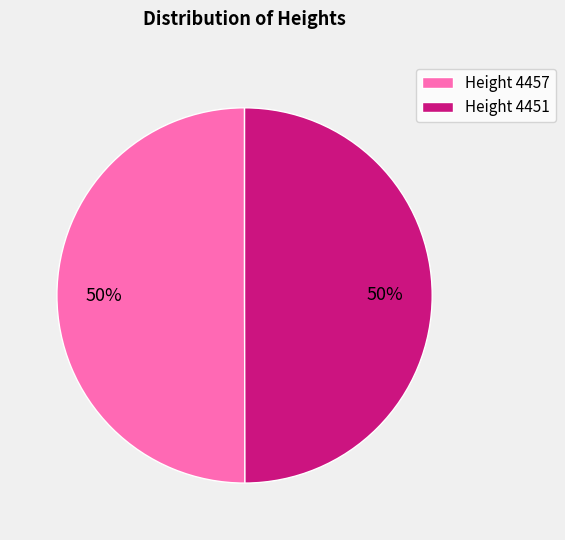

What percentage is the Height 4451 slice, to the nearest percent?

50%